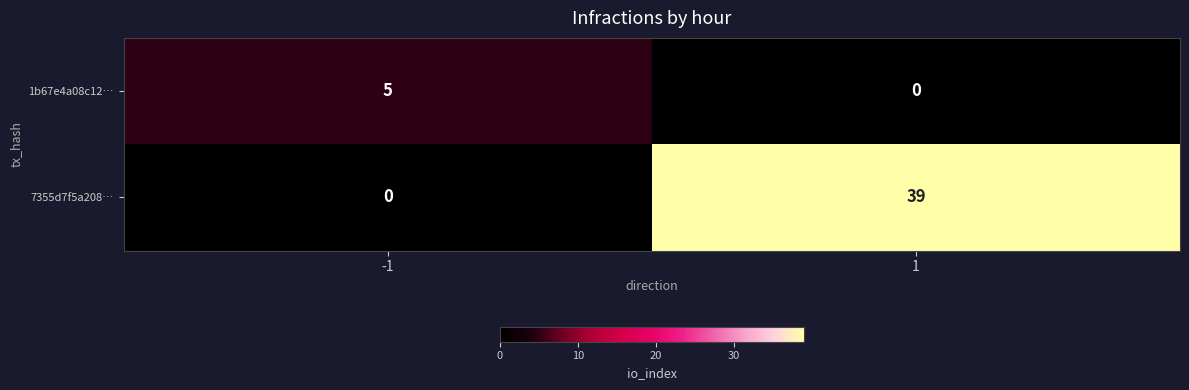

What is the maximum value shown in the chart?

39.0